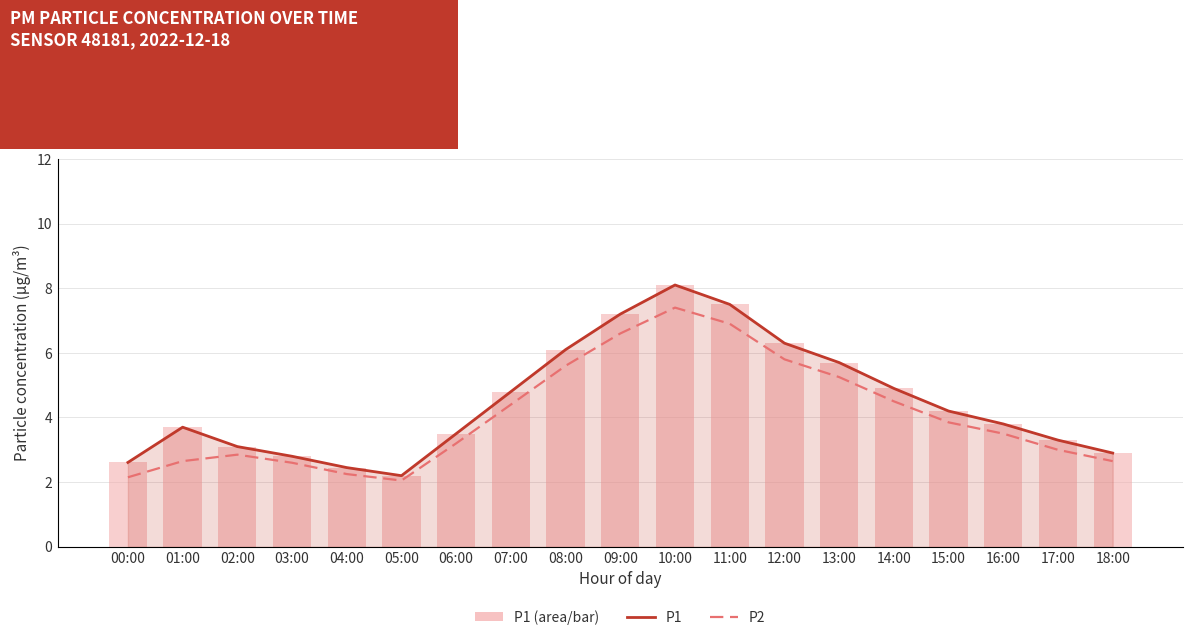

What is the value of the P1 (bar) bar at the 6th from the left?

2.2